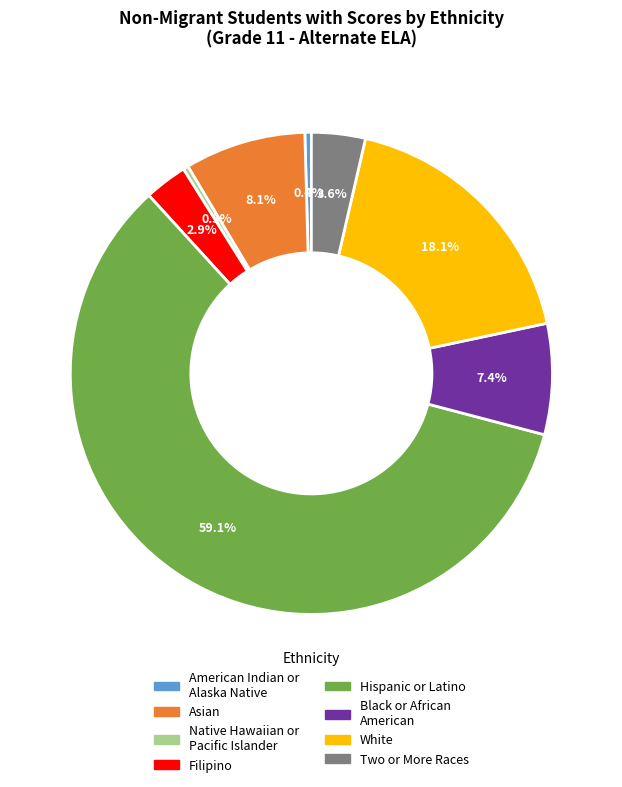

What percentage is NOT represented by Asian?

91.9%